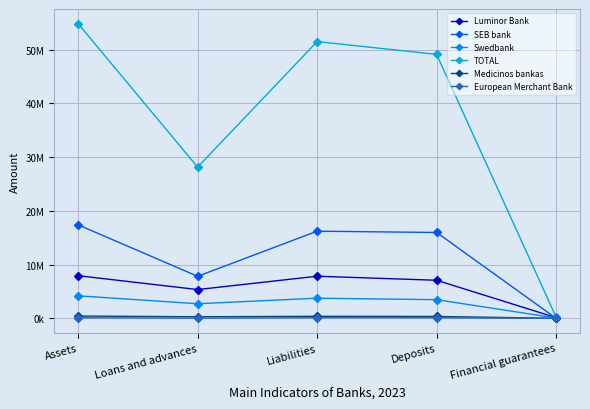

Between Financial guarantees and Deposits, which is larger?

Deposits